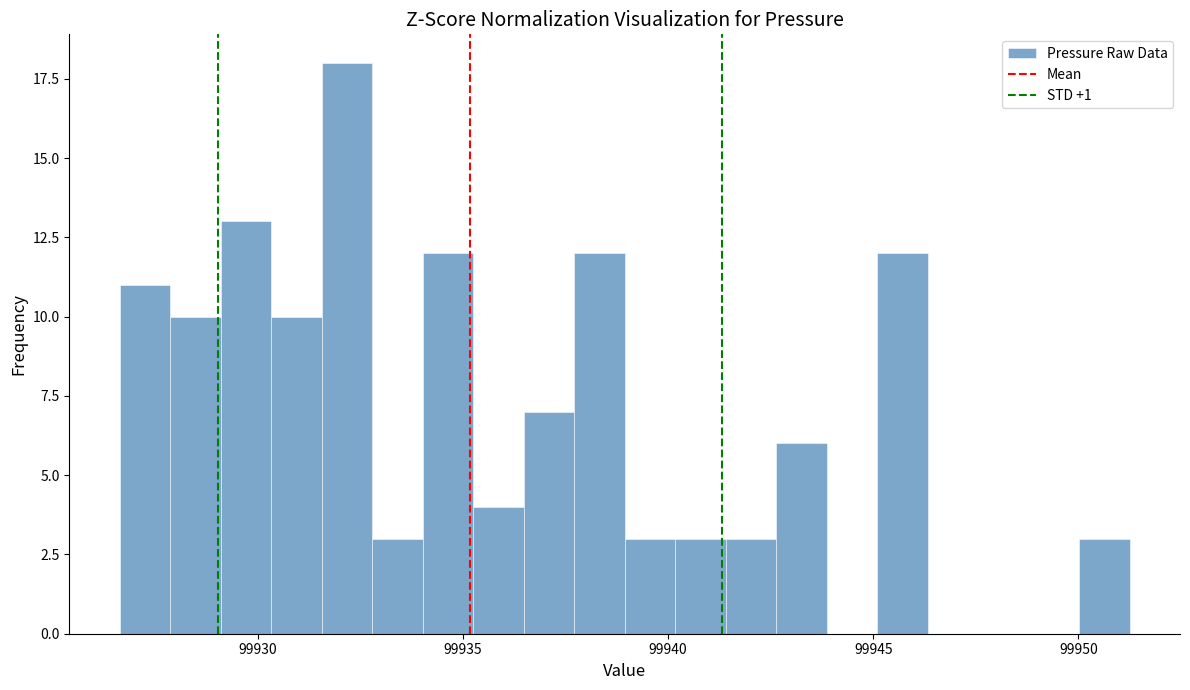

Around what value on the x-axis is the tallest bar? Give the approximate position of its centre, as read against the axis.

99932.0